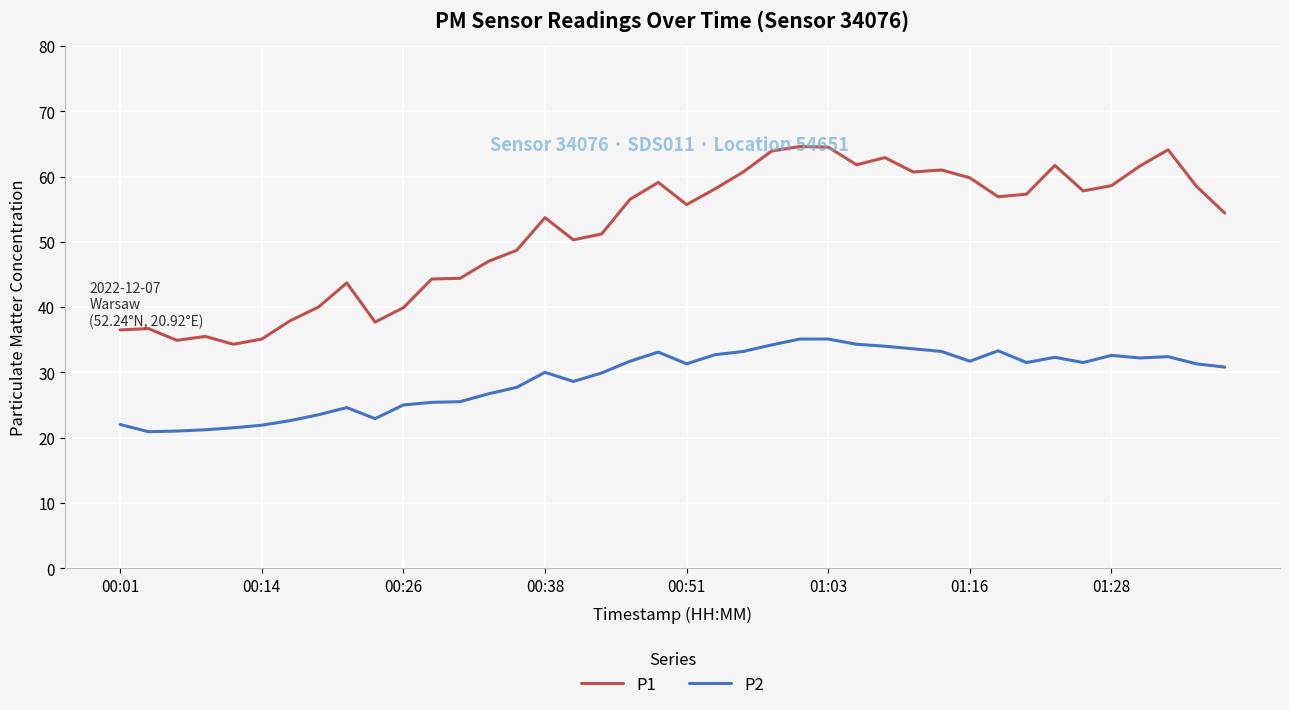

What is the maximum value for P2?

35.1